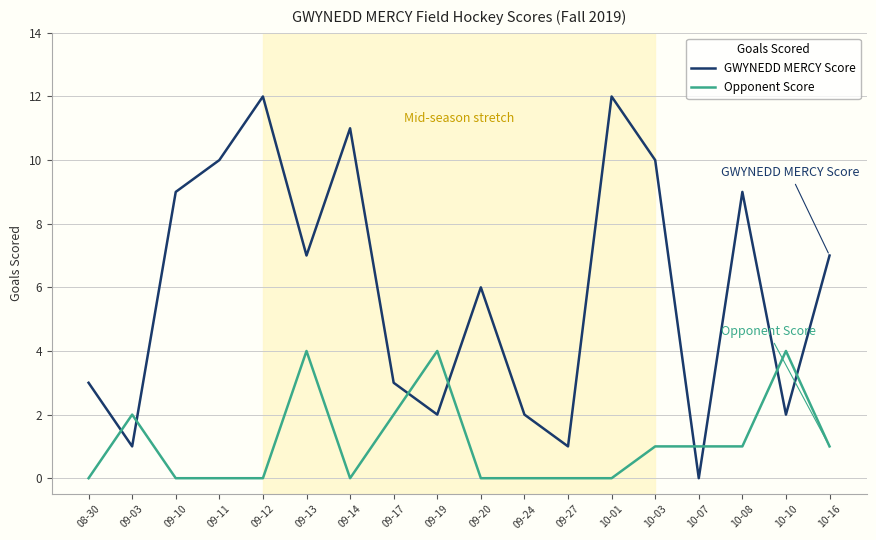

Reading left to right, transcribe all the data shown in this chart.

GWYNEDD MERCY Score: 08-30=3	09-03=1	09-10=9	09-11=10	09-12=12	09-13=7	09-14=11	09-17=3	09-19=2	09-20=6	09-24=2	09-27=1	10-01=12	10-03=10	10-07=0	10-08=9	10-10=2	10-16=7
Opponent Score: 08-30=0	09-03=2	09-10=0	09-11=0	09-12=0	09-13=4	09-14=0	09-17=2	09-19=4	09-20=0	09-24=0	09-27=0	10-01=0	10-03=1	10-07=1	10-08=1	10-10=4	10-16=1